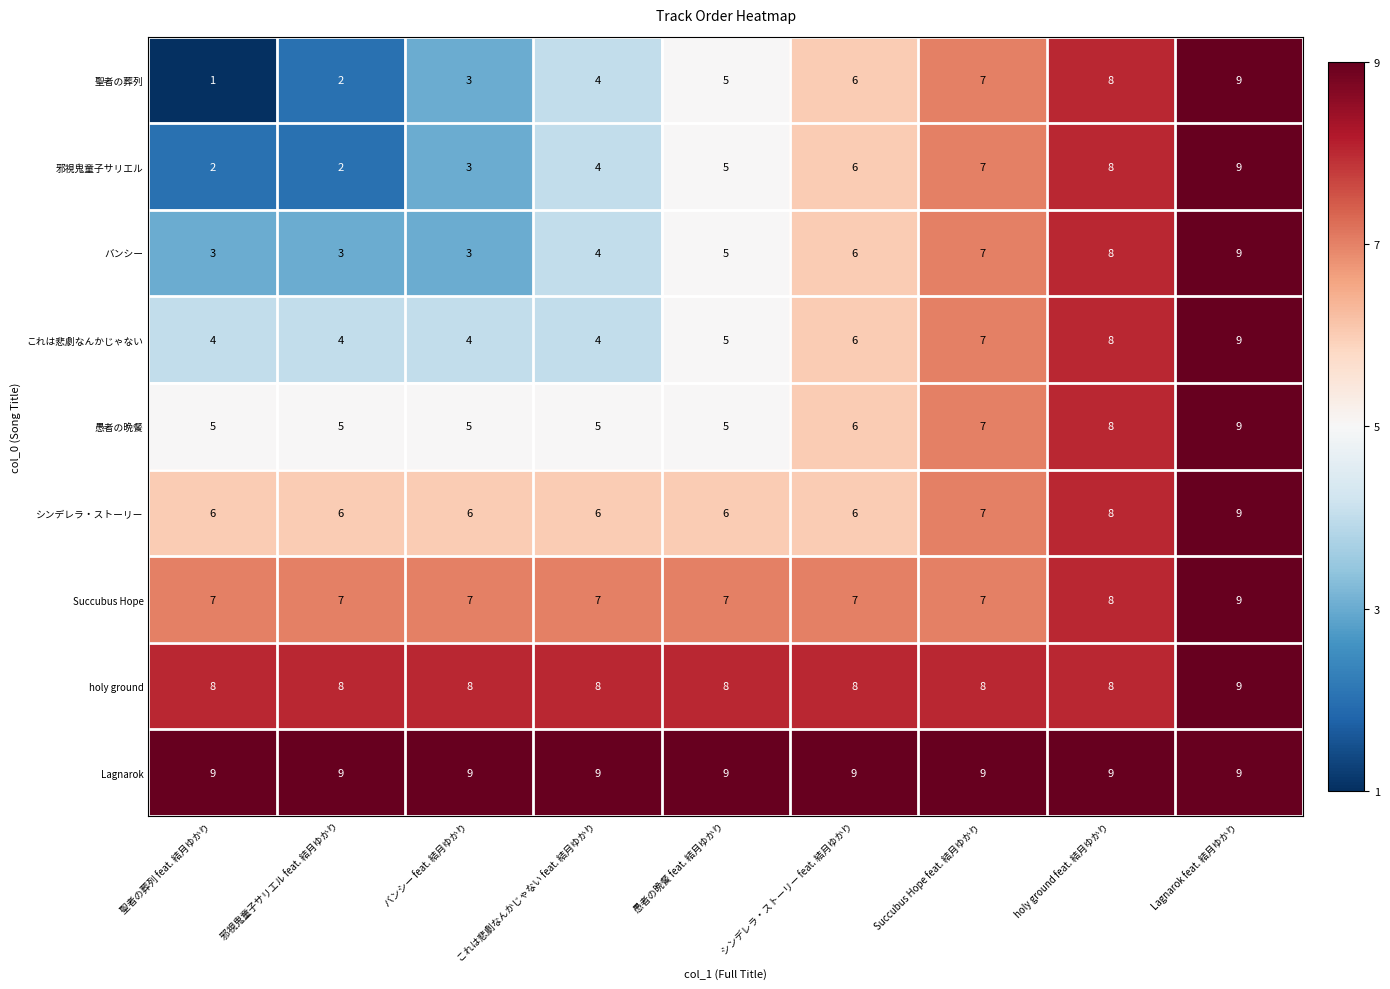

Read the シンデレラ・ストーリー value at Lagnarok feat. 結月ゆかり.

9